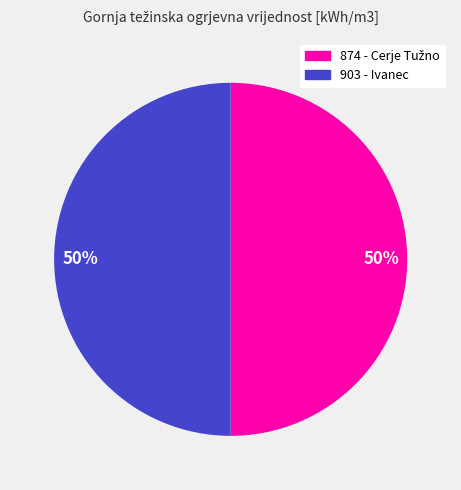

To the nearest percent, what is the average slice percentage?

50%